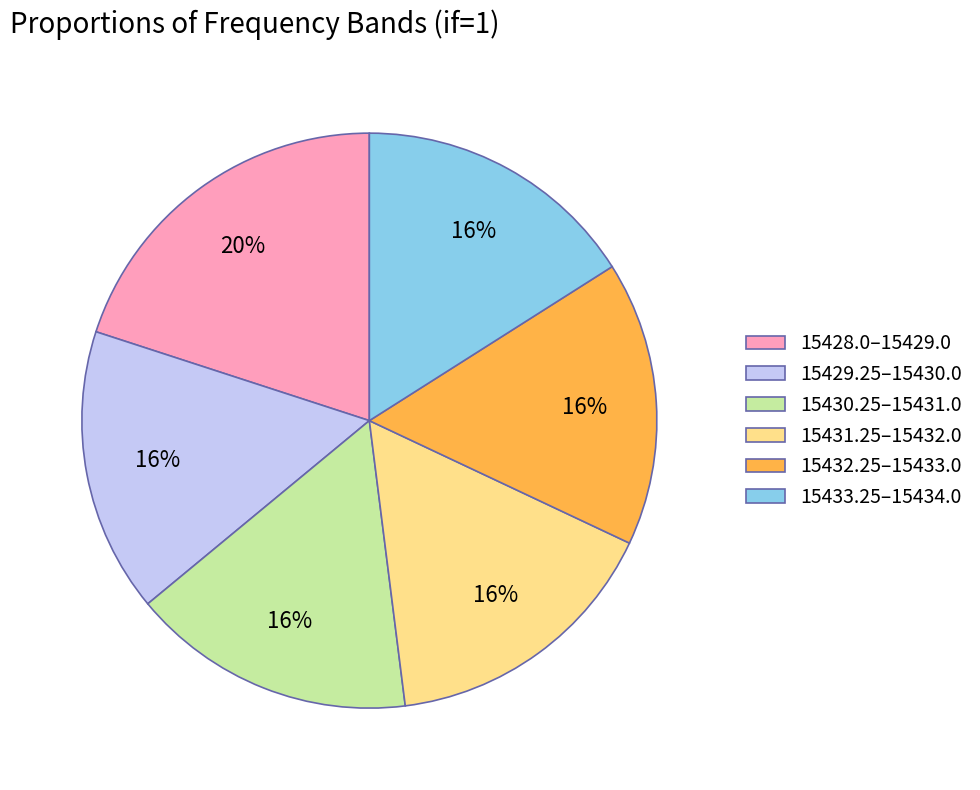

Approximately how many times larger is the value at 15433.25–15434.0 compared to 15431.25–15432.0?

1.0